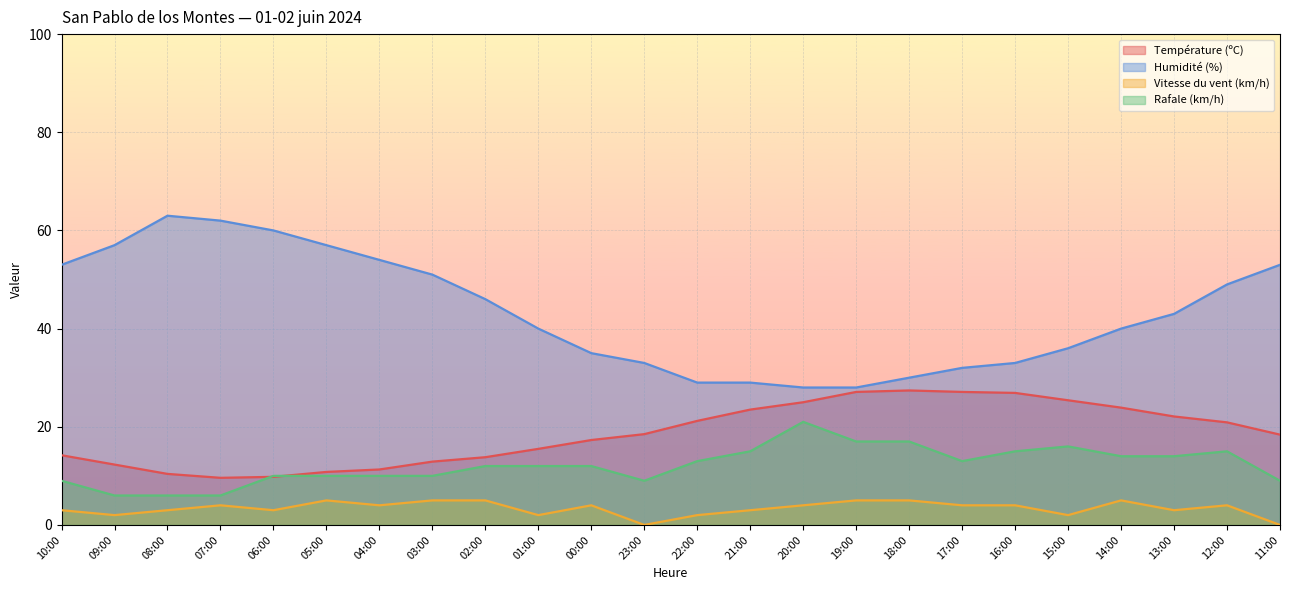

In Température (ºC), how many points are lower than both neighbors (excluding endpoints)?

1